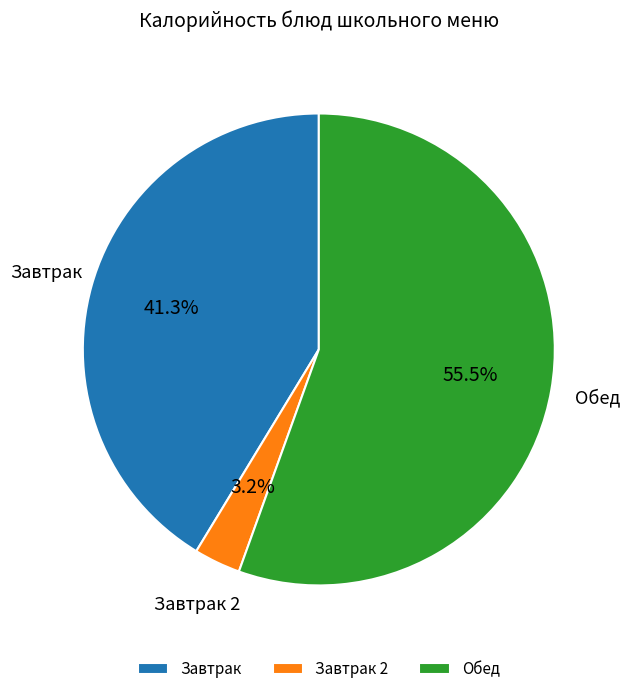

Rank the categories by value from highest to lowest.

Обед, Завтрак, Завтрак 2